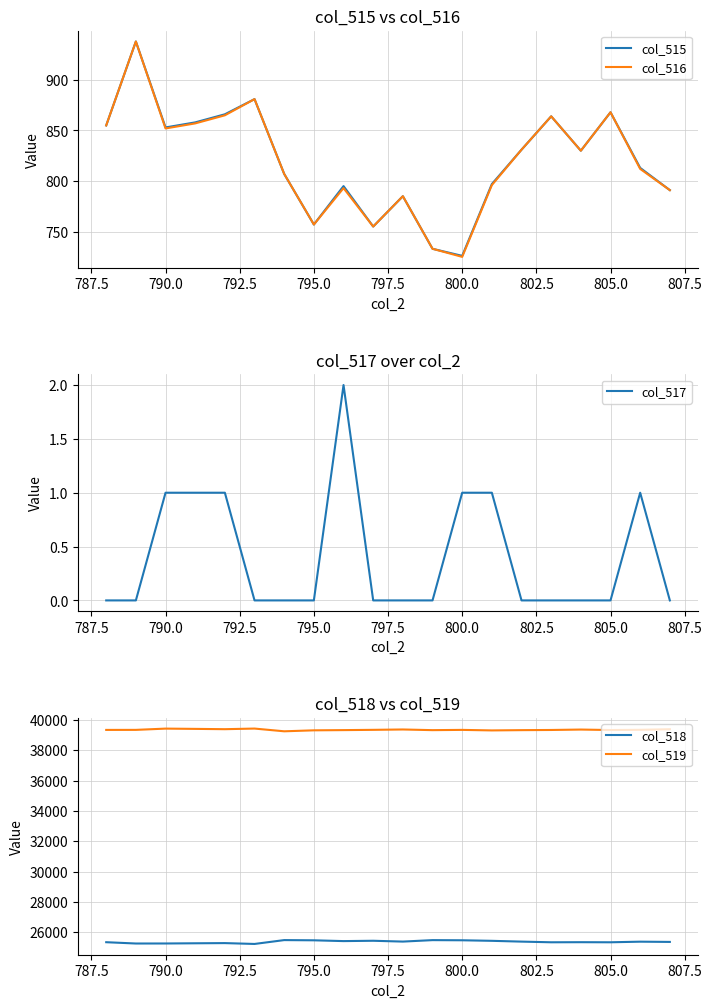

What is the sum of all col_517 values?

8